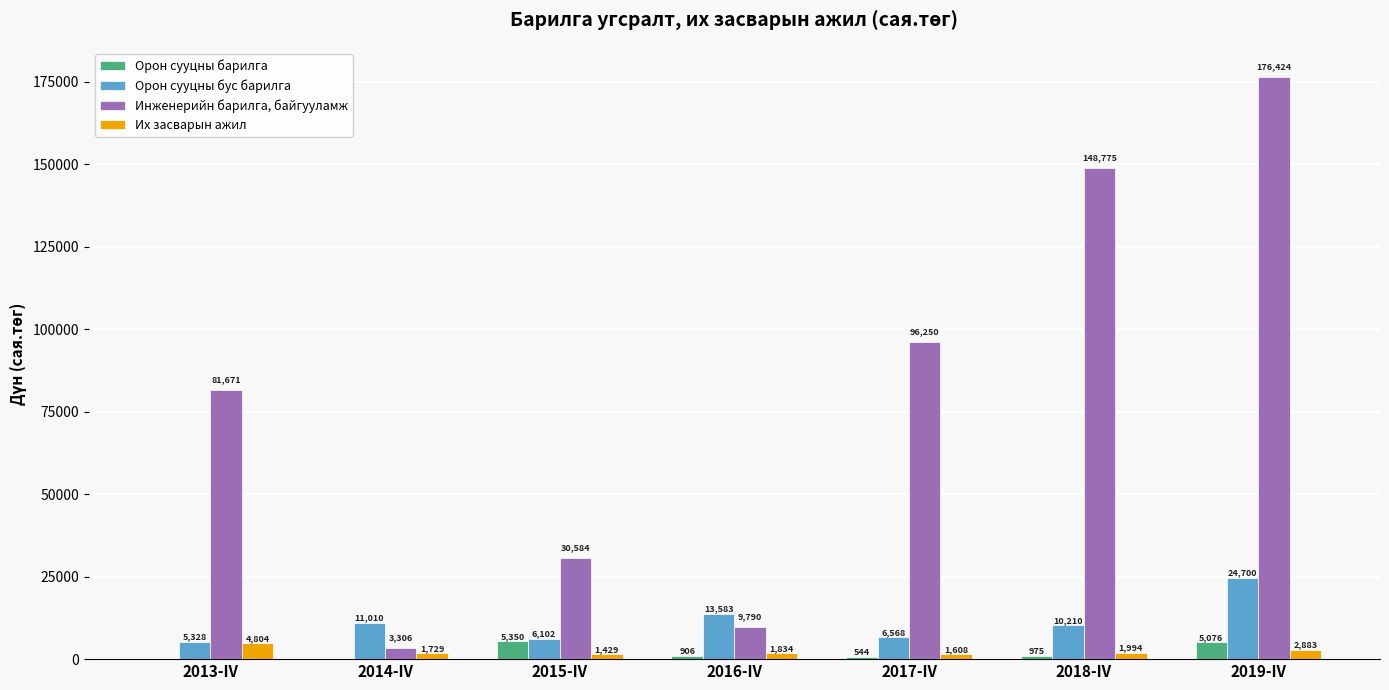

Are the bars grouped side by side (vs. stacked)?

Yes